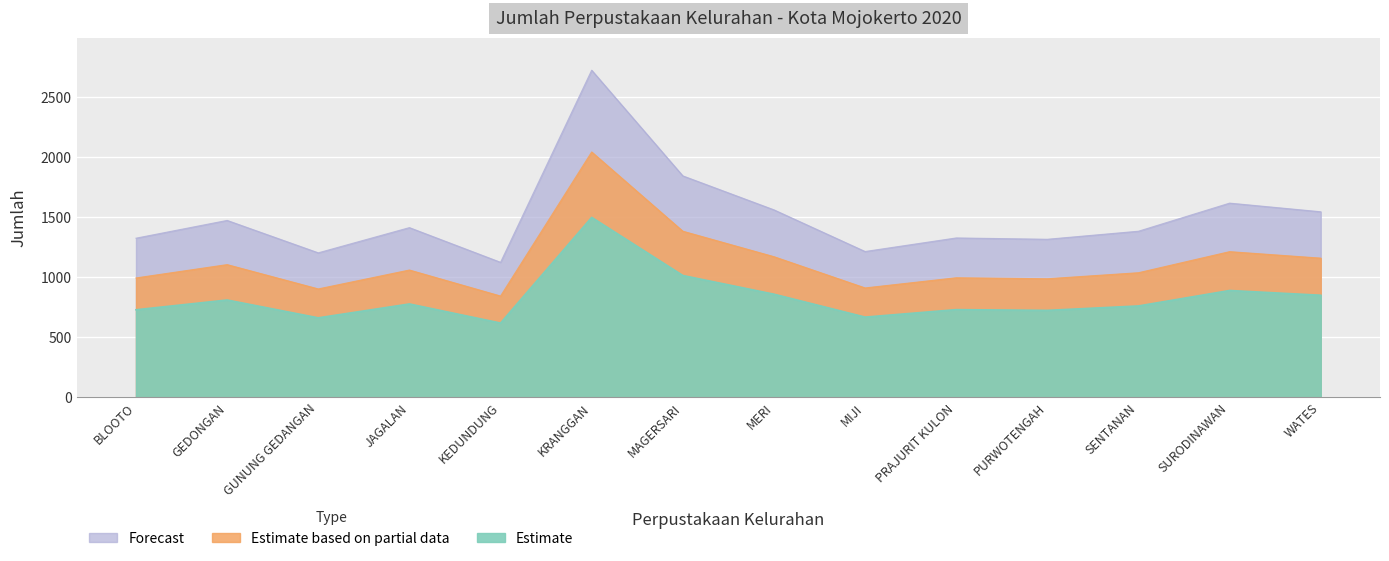

At which label is the value closest to 1924?

MAGERSARI